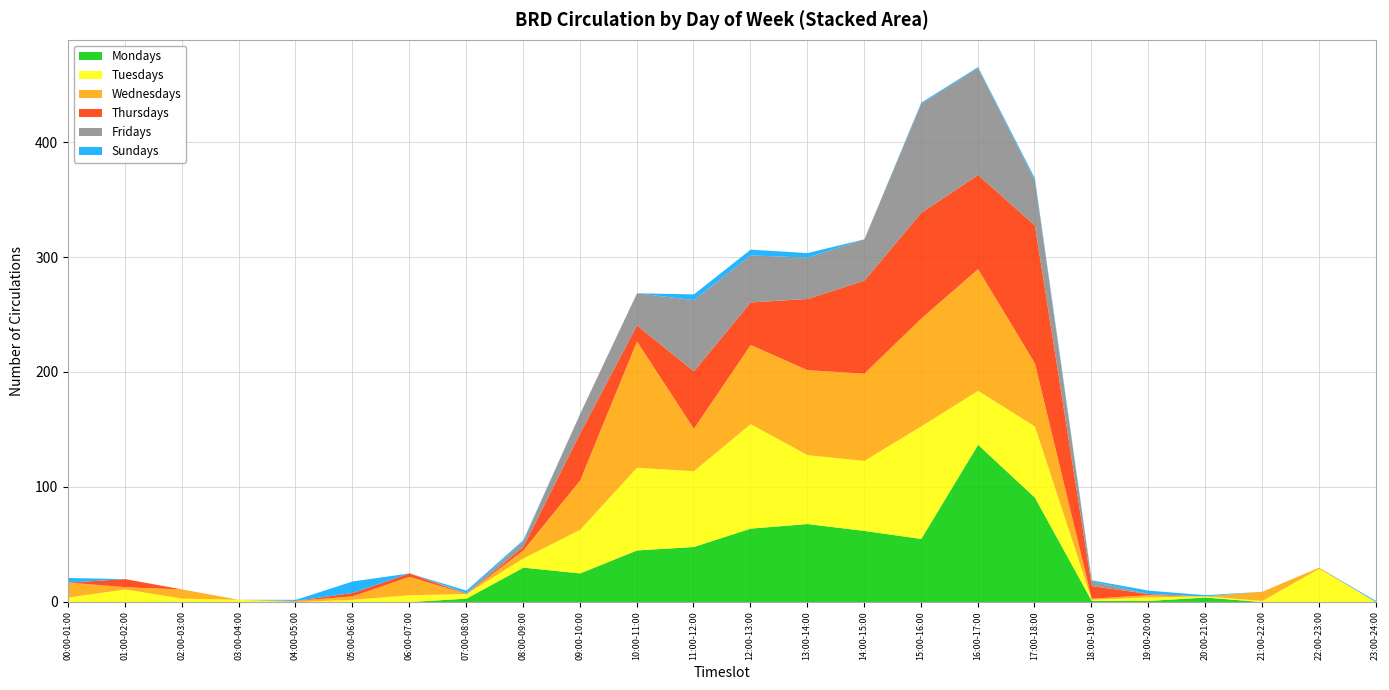

At which category does Tuesdays reach its first local valley?

04:00-05:00